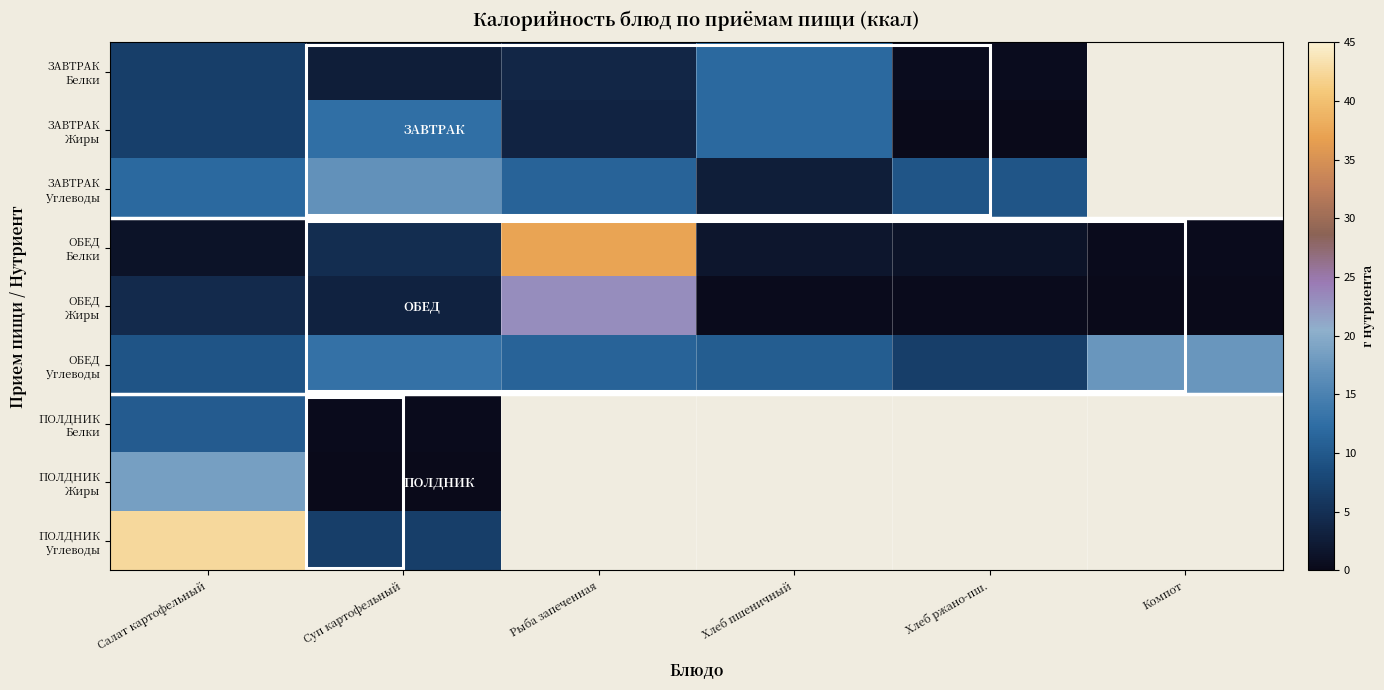

How many positive values does the ЗАВТРАК Жиры series have?

5